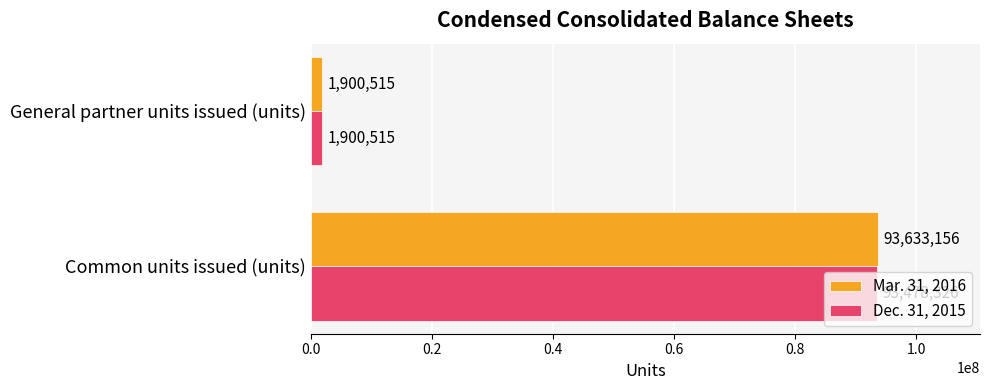

How many Mar. 31, 2016 values are between 1900515 and 93633156?

2